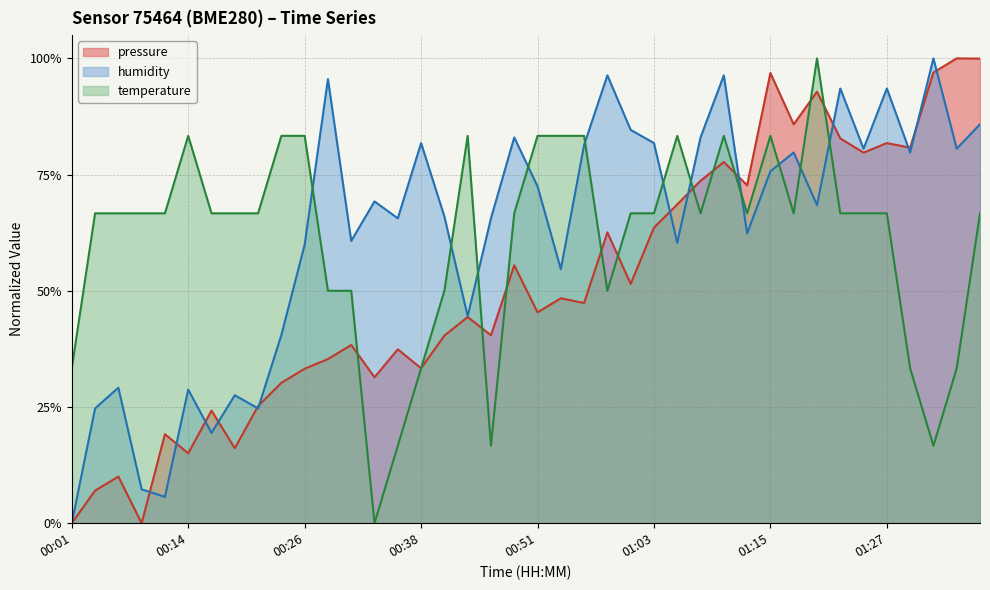

The value of humidity at 01:03 is 0.3. True or false?

False